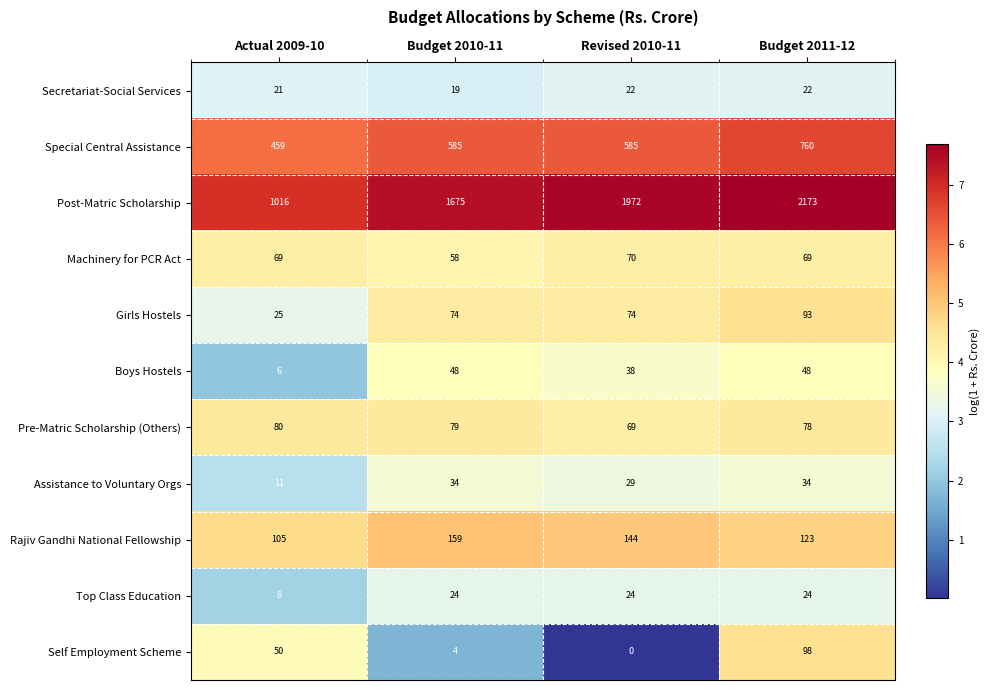

At which label is Rajiv Gandhi National Fellowship closest to 132?

Budget 2011-12